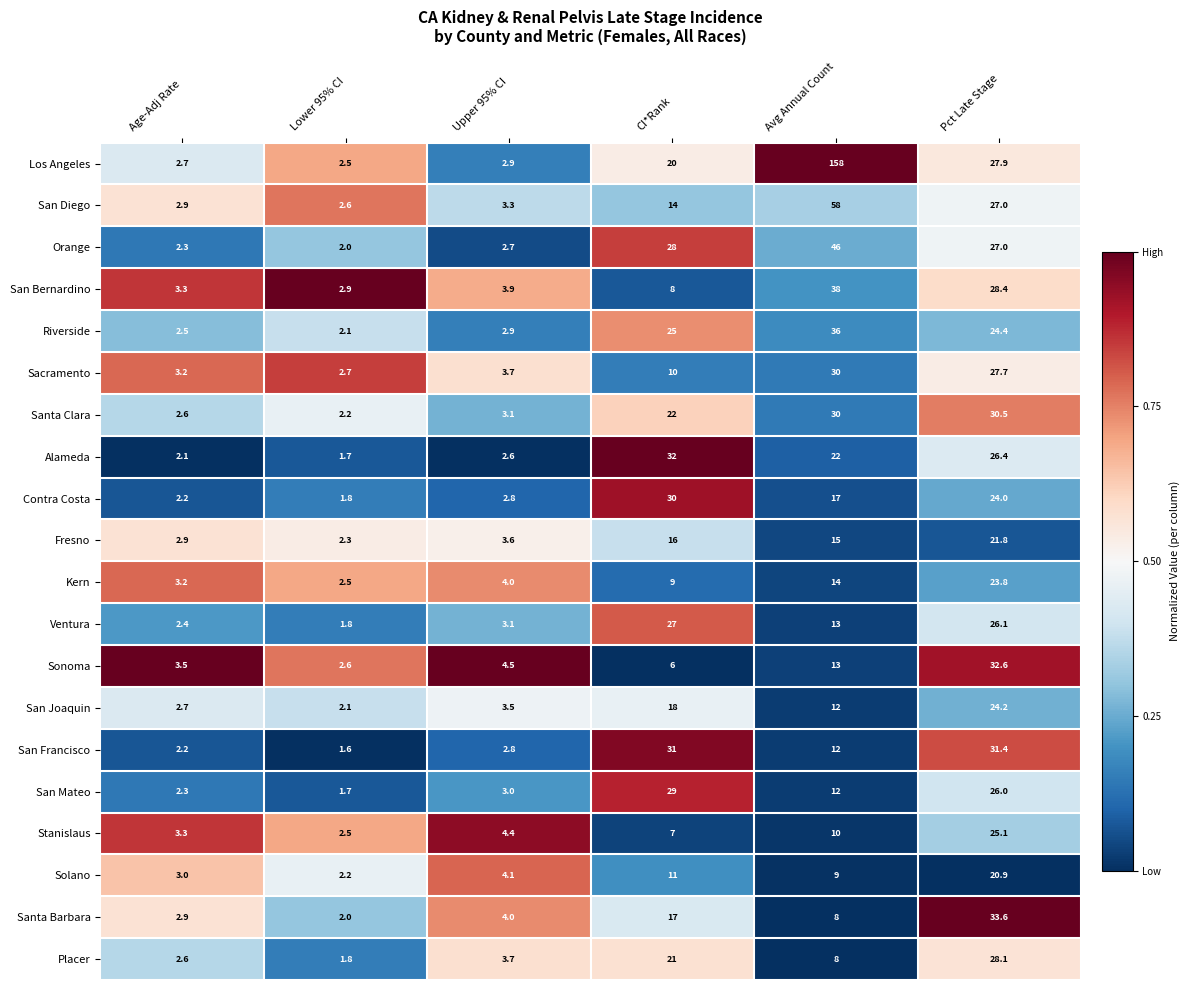

What is the greatest value displayed?

158.0